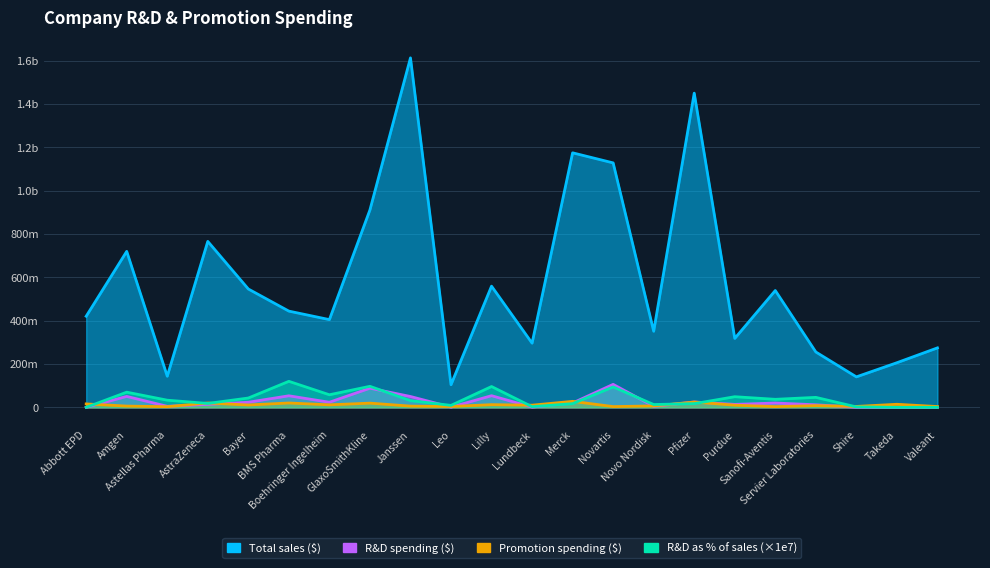

Rank the series at Novo Nordisk from highest to lowest value.

Total sales ($), R&D as % of sales, Promotion spending ($), R&D spending ($)